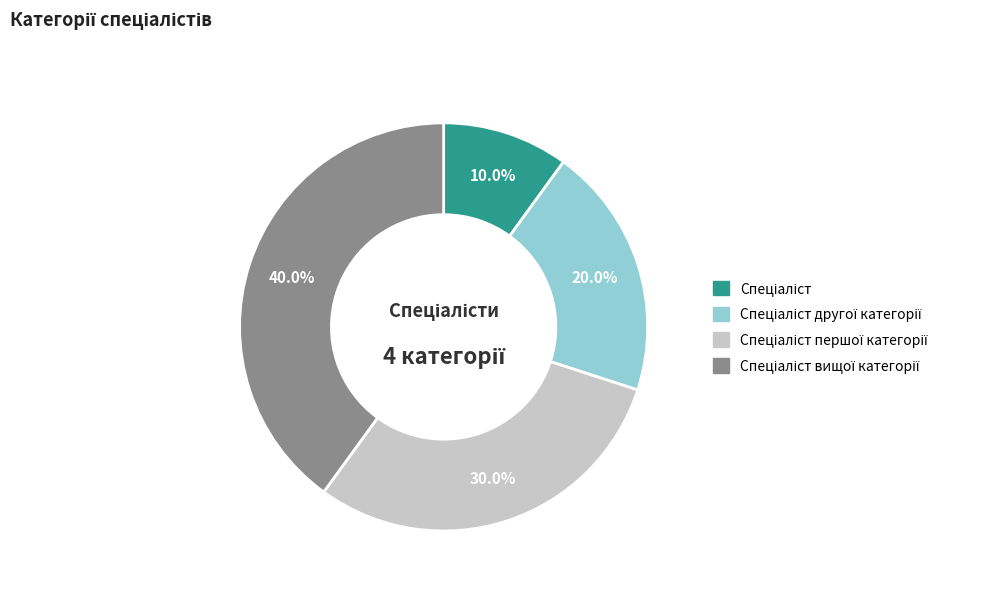

Is there a majority slice in this chart?

No